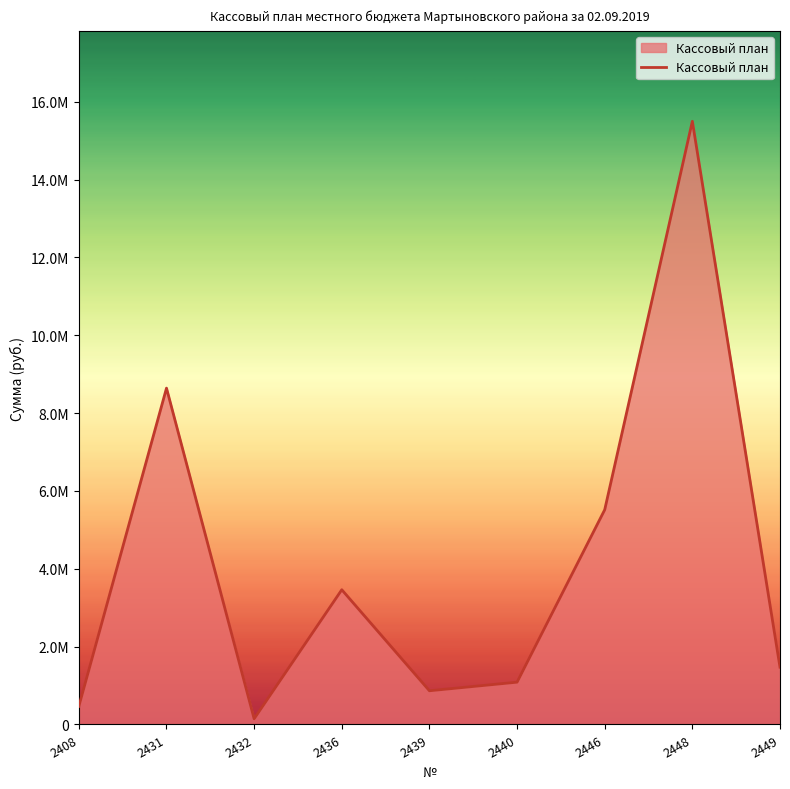

True or false: the data has more than 1 interior local peaks.

True